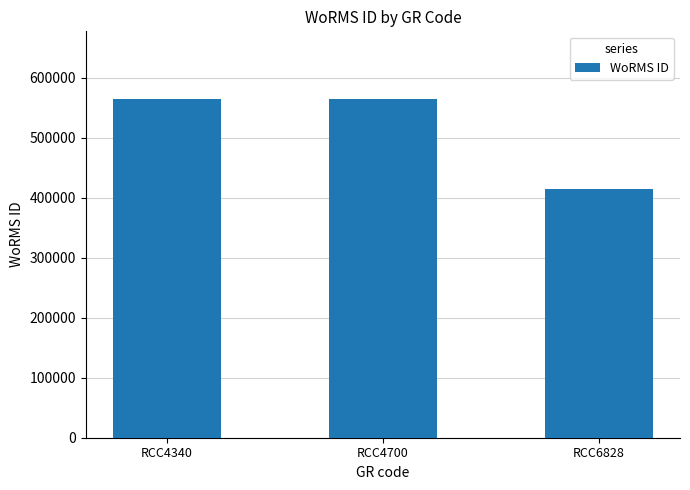

The value at RCC4700 is 564479. True or false?

True